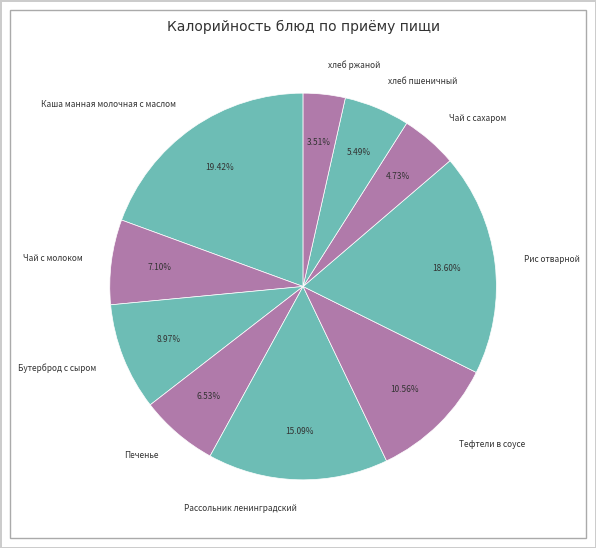

To the nearest percent, what portion does хлеб пшеничный represent?

5%